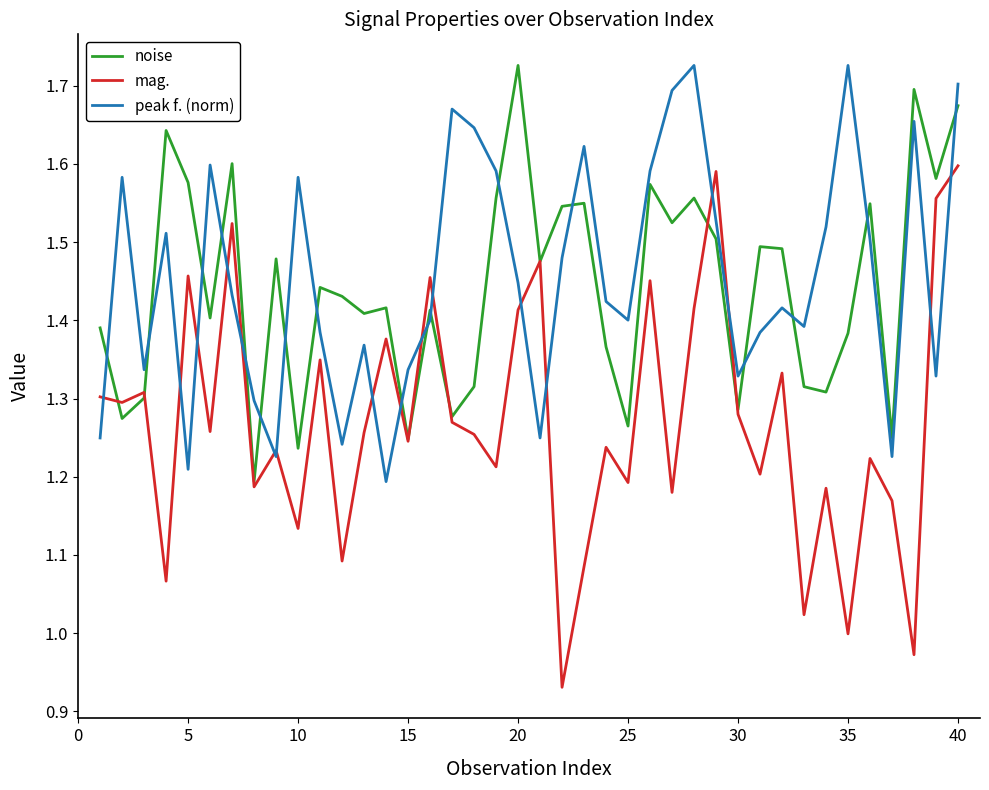

Which series has the largest range (max minus min)?

mag.